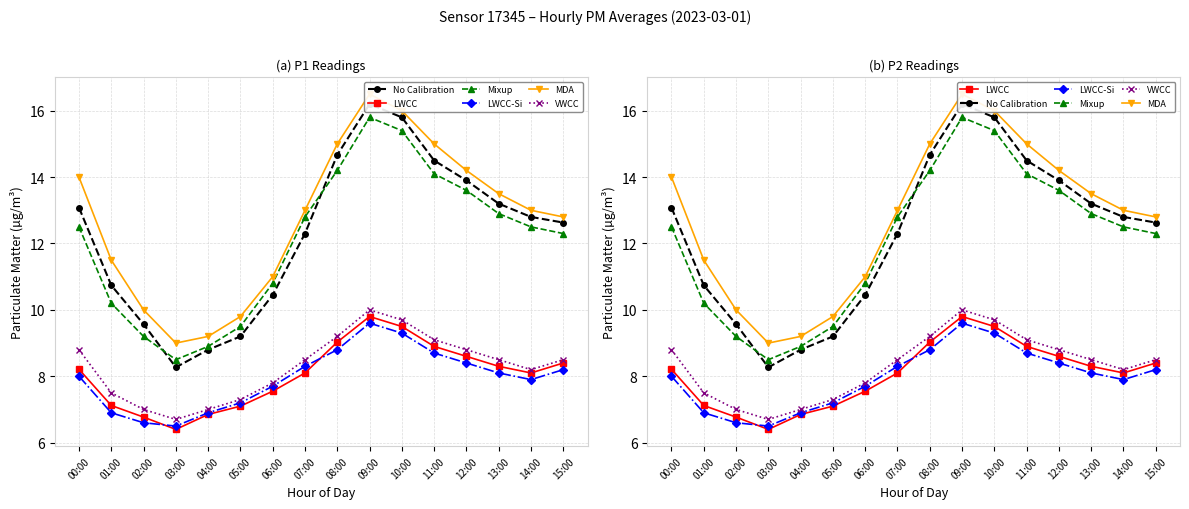

At 10:00, list the series in order from smallest to largest.

LWCC-Si, LWCC, VWCC, Mixup, No Calibration, MDA